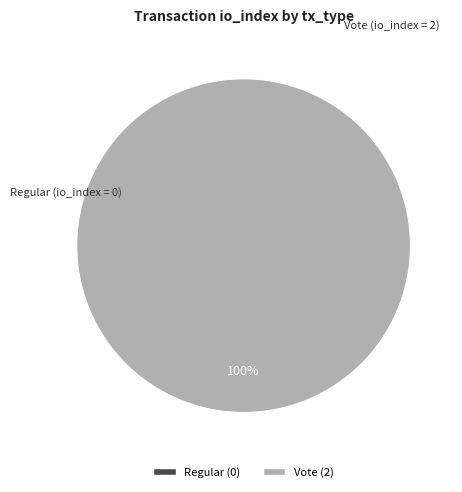

What is the smallest slice in the pie chart?

Regular